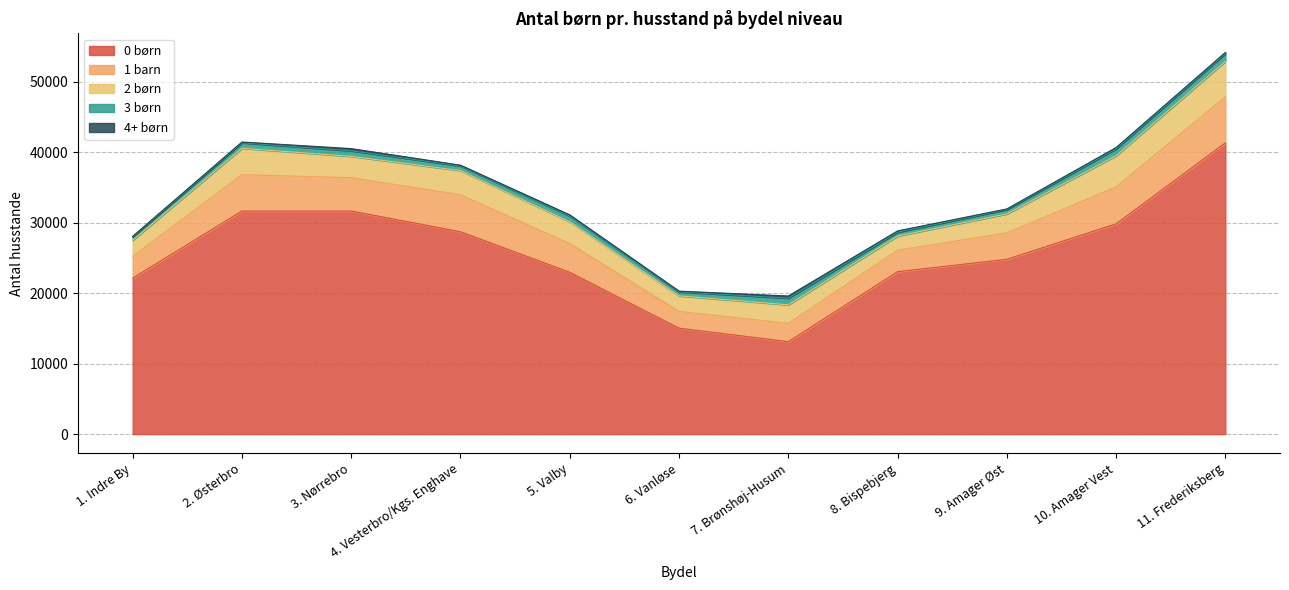

What is the sum of all 1 barn values?

45921